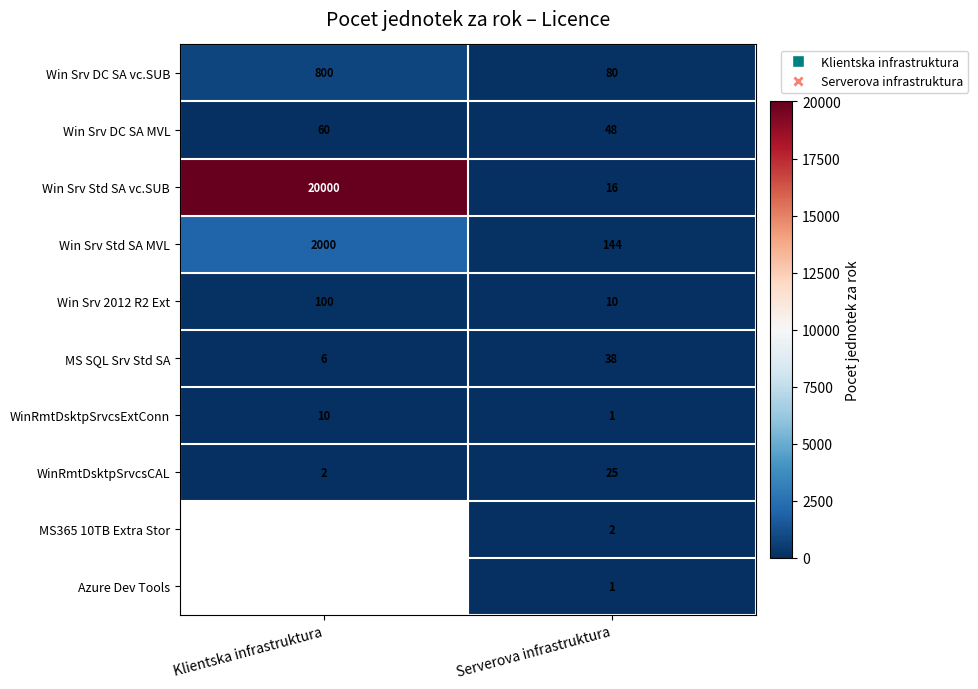

At which label is WinRmtDsktpSrvcsCAL closest to 13?

Klientska infrastruktura